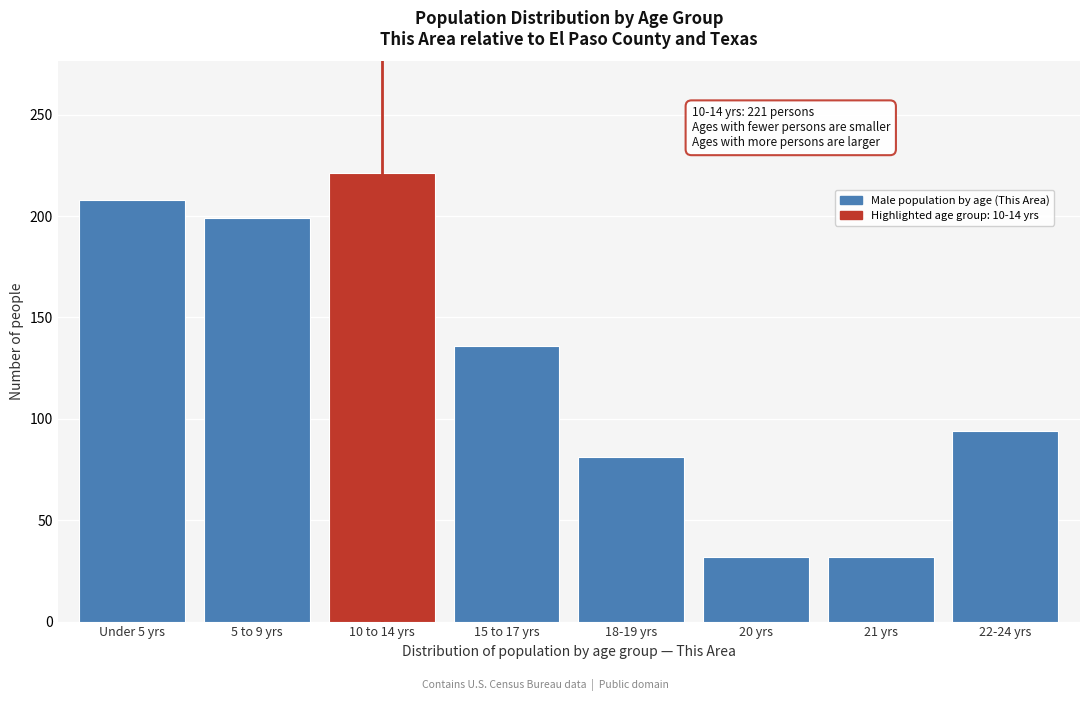

Reading left to right, what are all the values shown in this chart?

Under 5 yrs=208	5 to 9 yrs=199	10 to 14 yrs=221	15 to 17 yrs=136	18-19 yrs=81	20 yrs=32	21 yrs=32	22-24 yrs=94